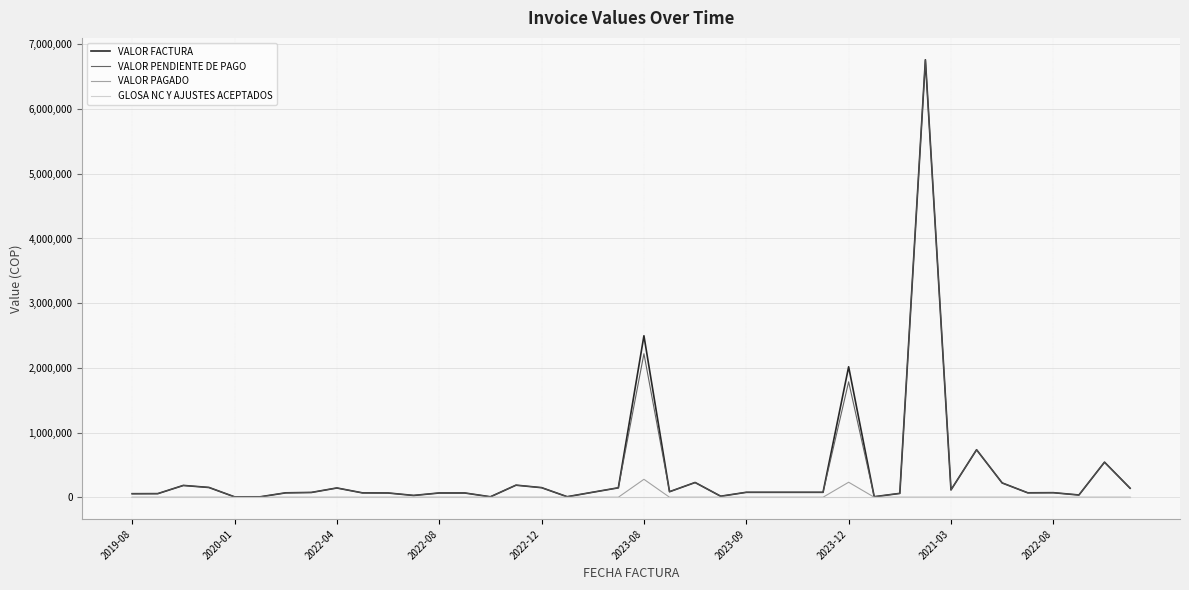

True or false: VALOR PAGADO has more than 1 points higher than both neighbors.

True